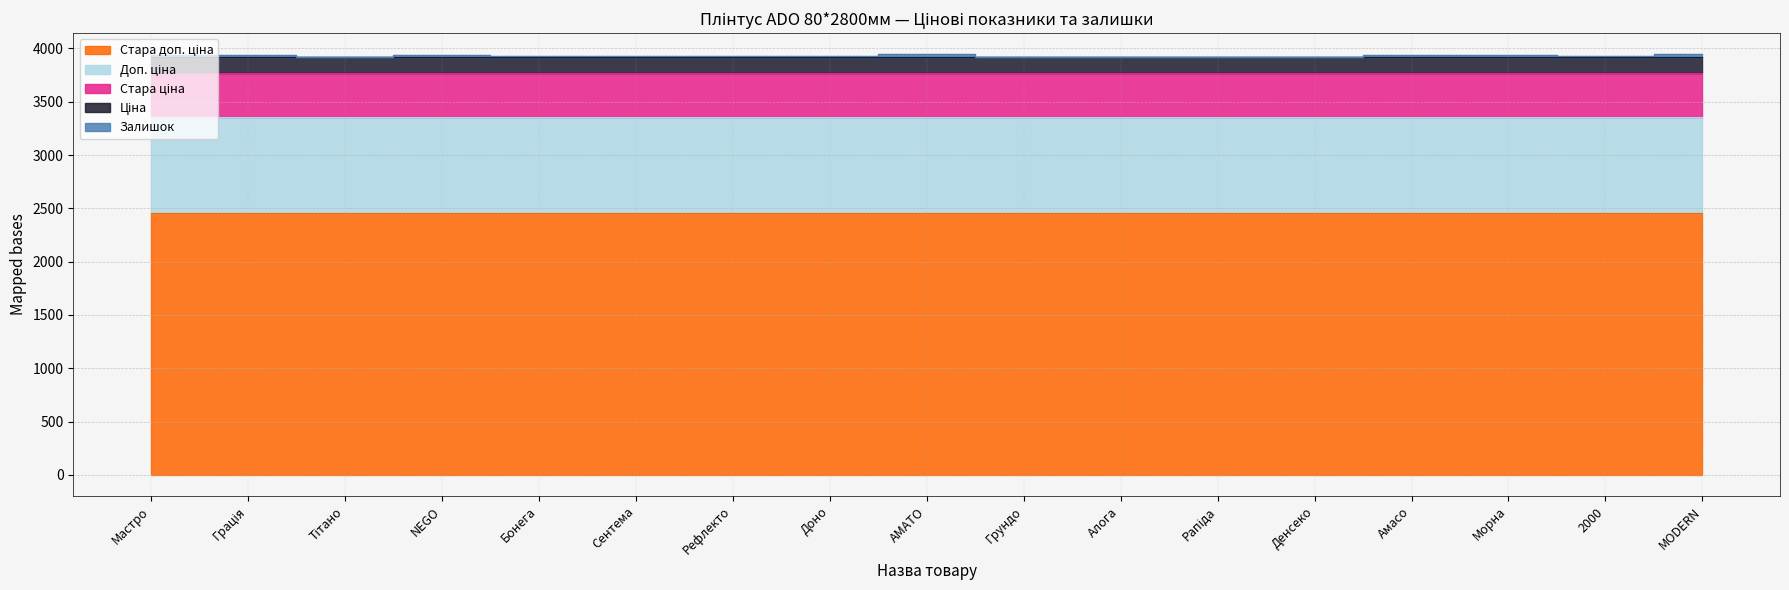

How many lines are shown in the chart?

5